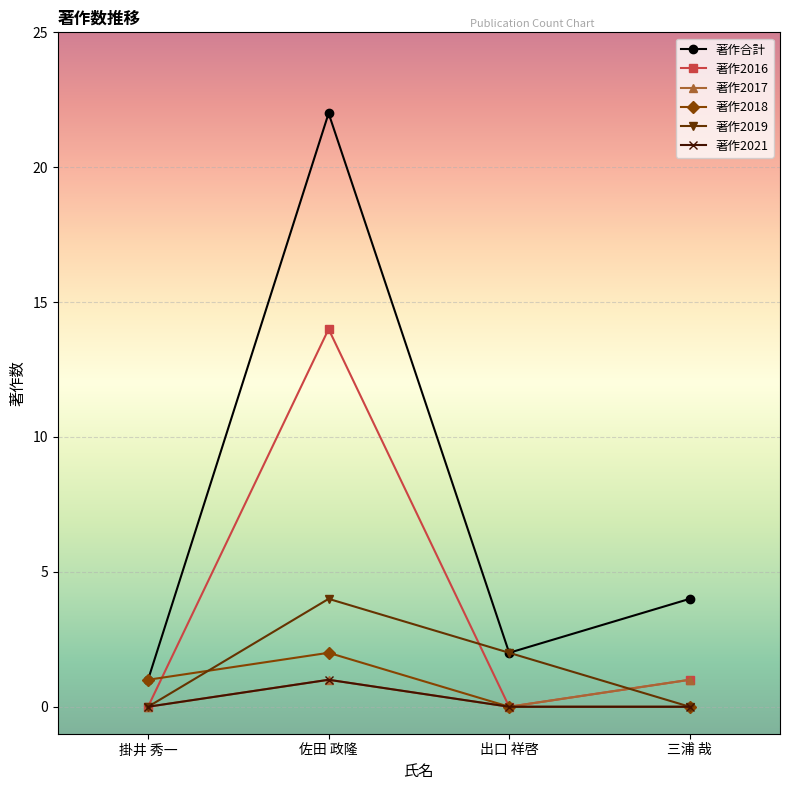

What is the label of the 4th point from the left?

三浦 哉